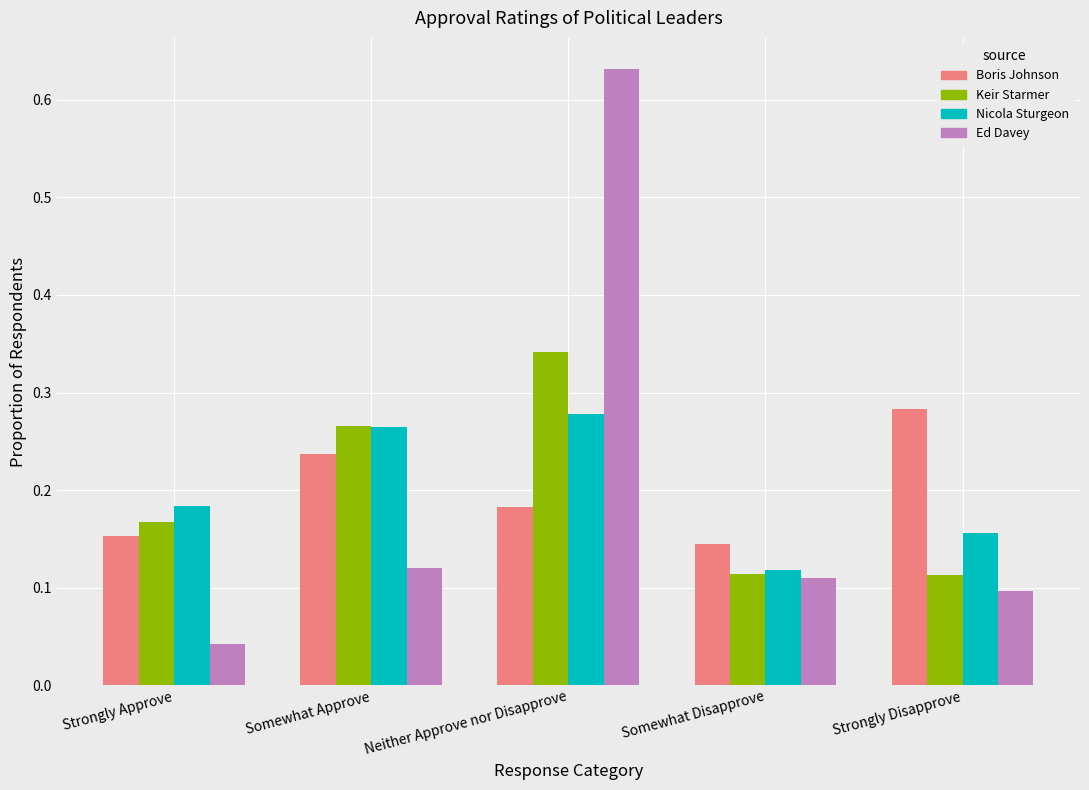

At how many categories does at least one series exceed 0?

5